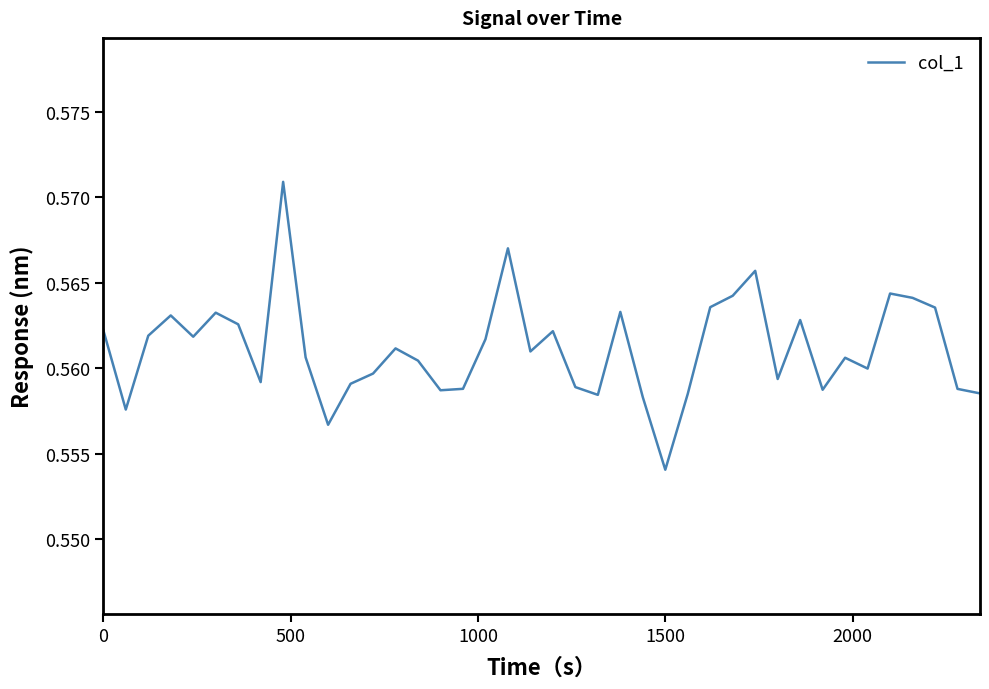

At which label is the value closest to 0?

1500